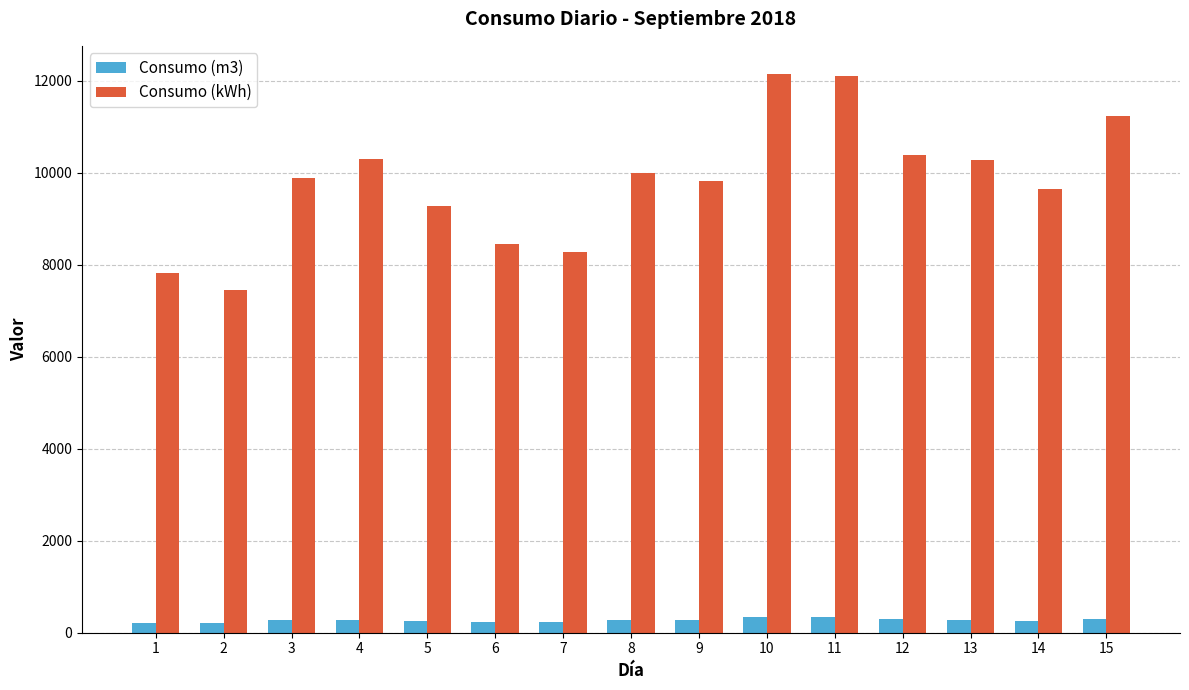

Which series has the largest range (max minus min)?

Consumo (kWh)